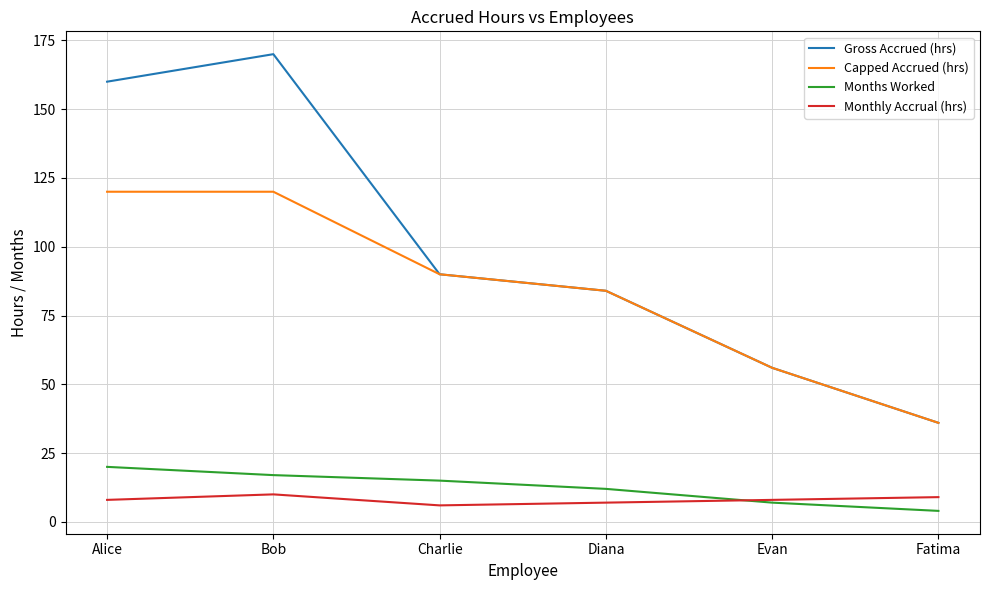

What is the spread (max minus min) of values at Diana?

77